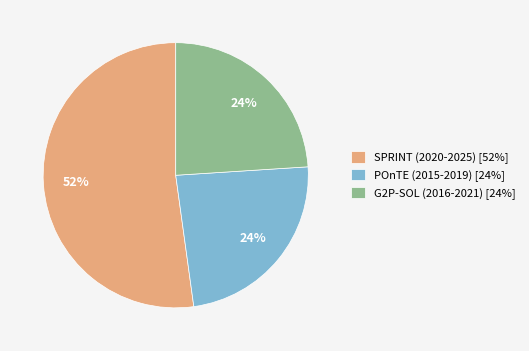

Do POnTE (2015-2019) [24%] and G2P-SOL (2016-2021) [24%] together represent more than half of the pie?

No